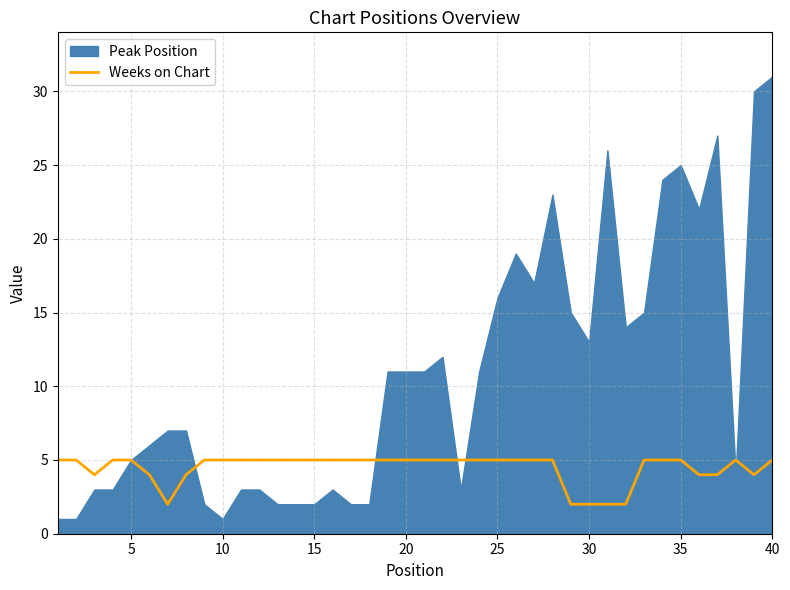

Is it true that Weeks on Chart equals 2 at 10?

False